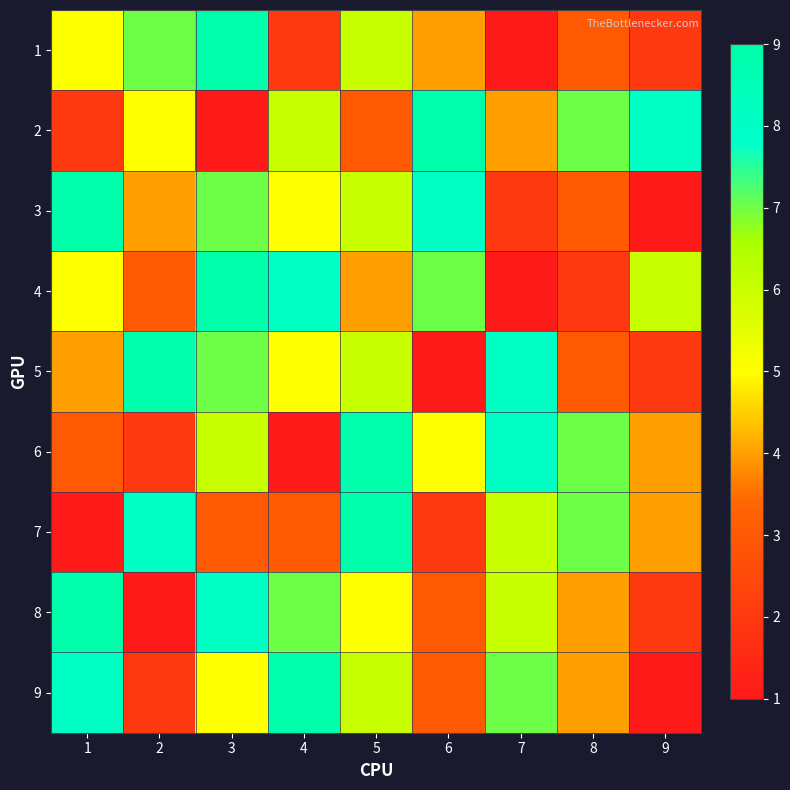

What is the difference between the highest and lowest values at 6?

8